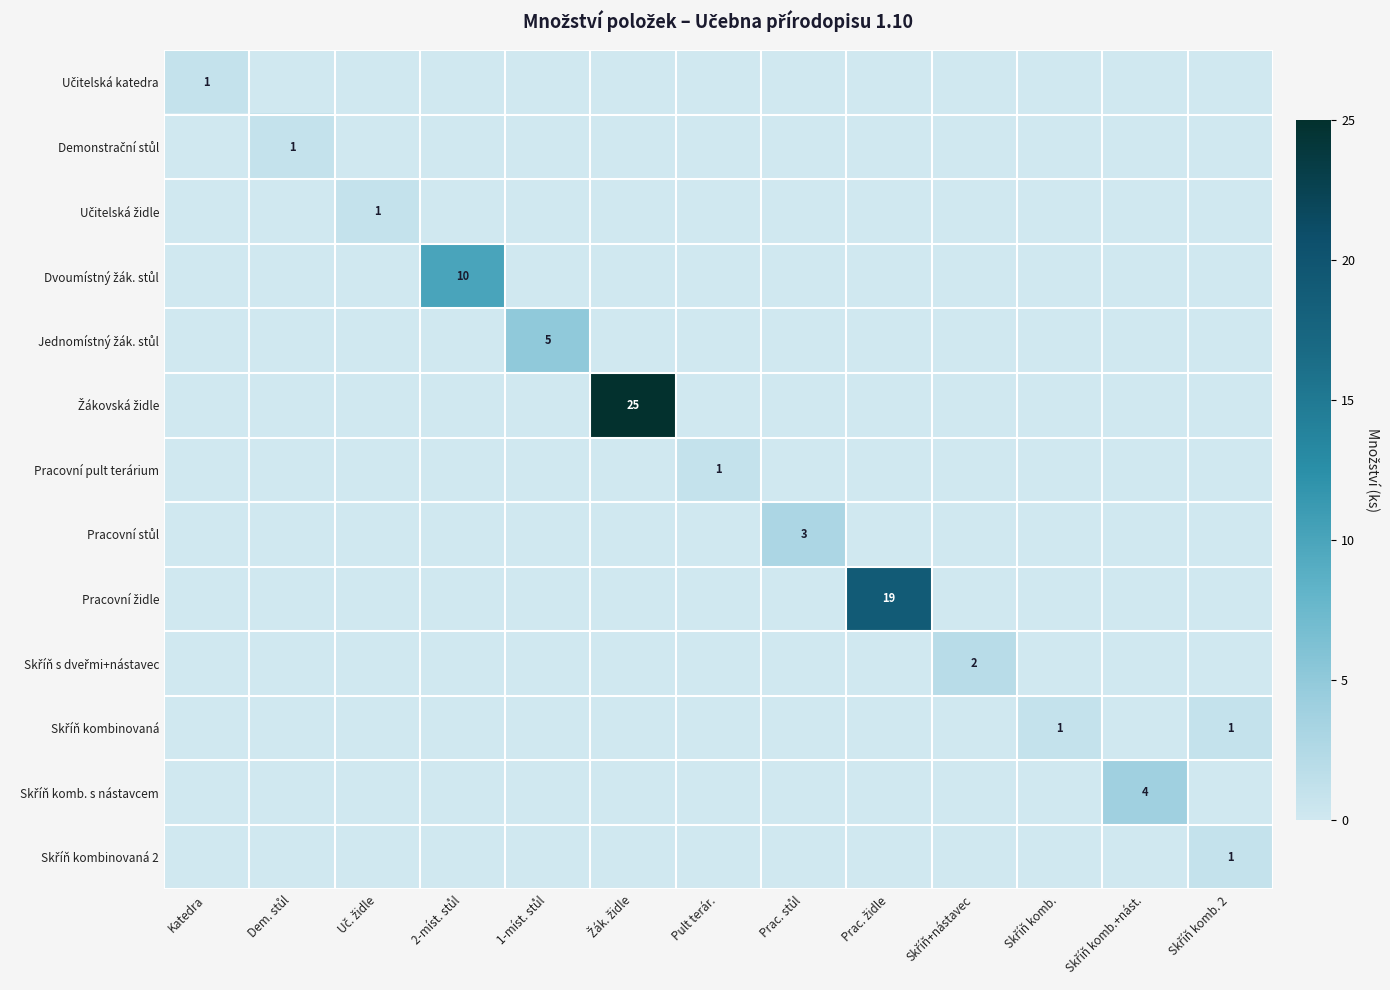

Is the value of Skříň kombinovaná at 2-míst. stůl greater than the value of Skříň komb. s nástavcem at Skříň komb. 2?

No